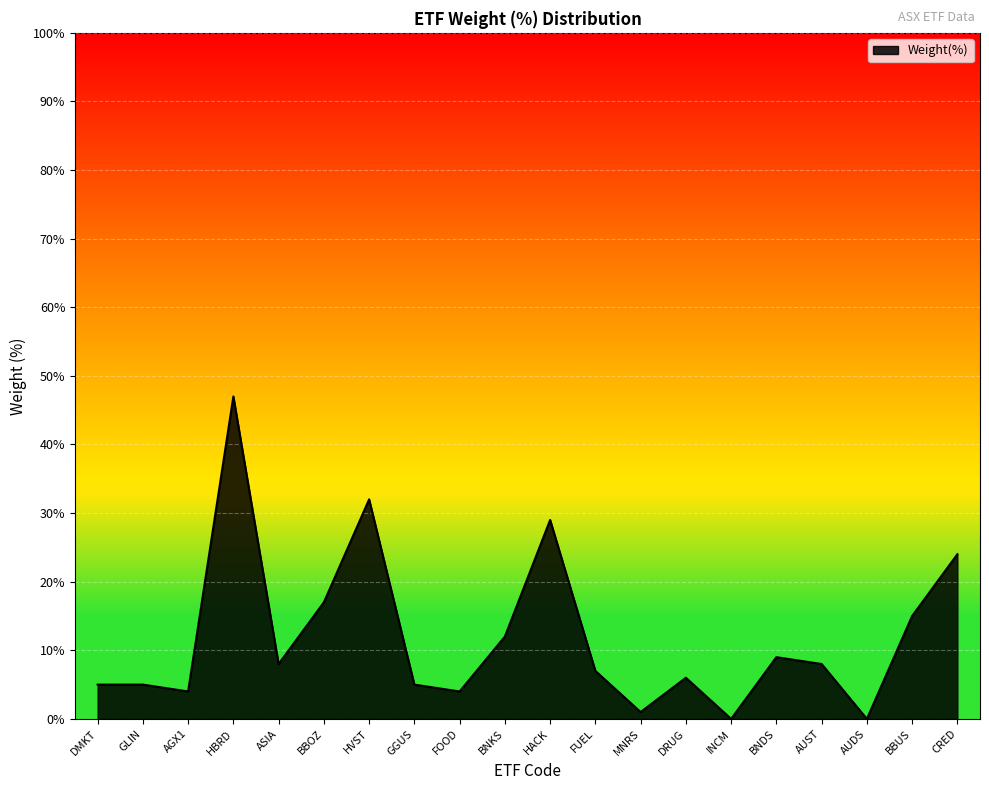

Is this an area chart (filled region under the line)?

Yes